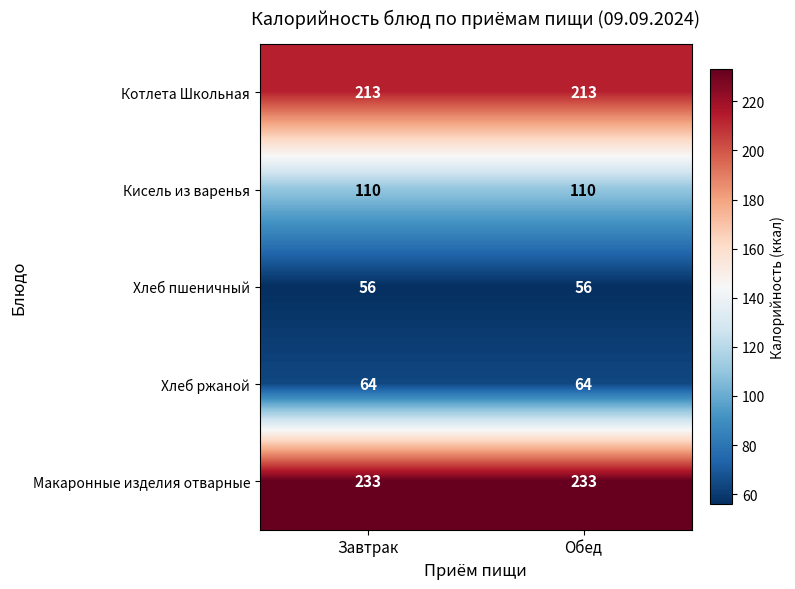

Reading left to right, transcribe all the data shown in this chart.

Котлета Школьная: 213	213
Кисель из варенья: 110	110
Хлеб пшеничный: 56	56
Хлеб ржаной: 64	64
Макаронные изделия отварные: 233	233